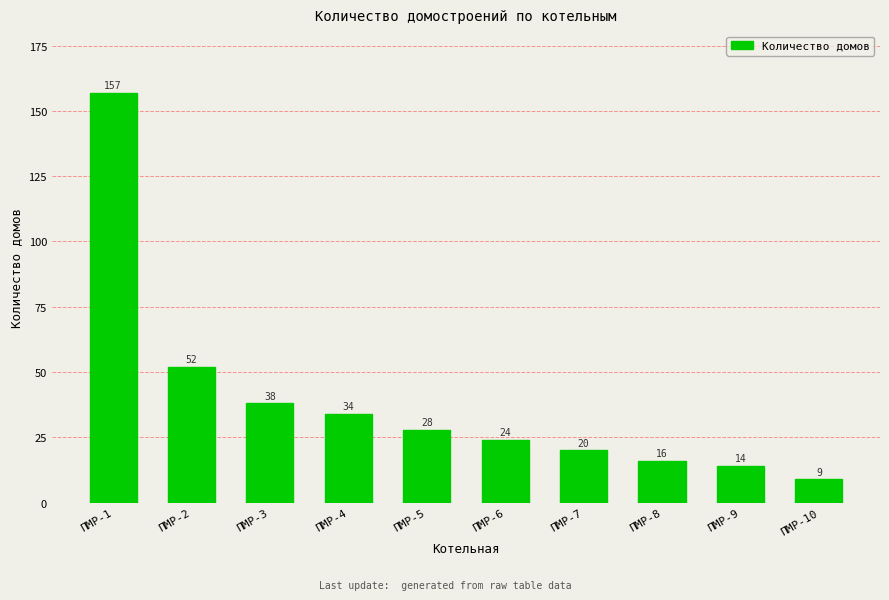

The chart shows a value of 9 at ПМР-4. True or false?

False